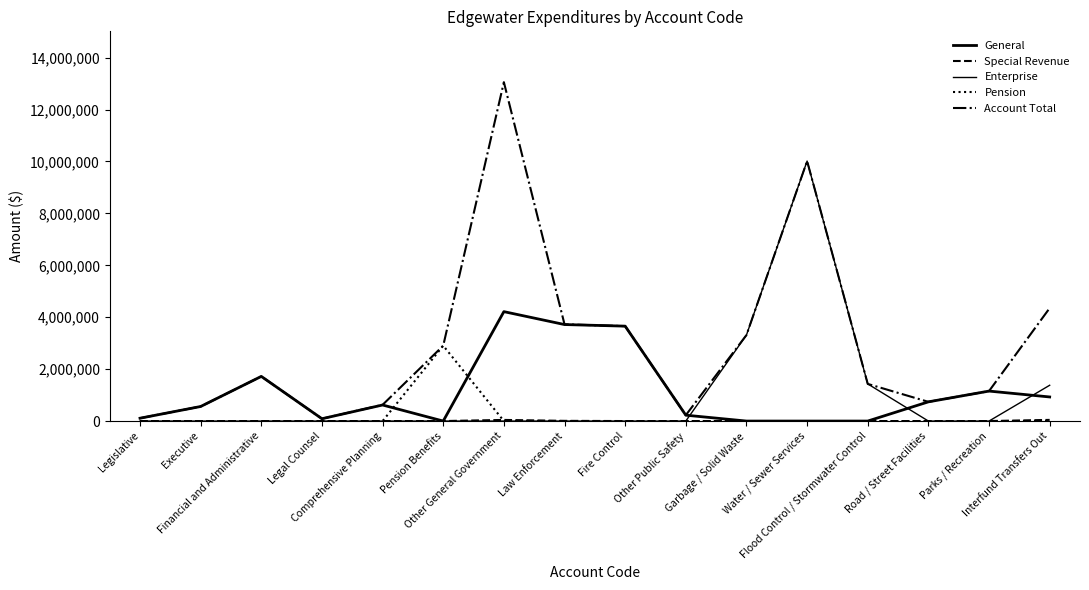

How many interior local peaks does the Enterprise series have?

1